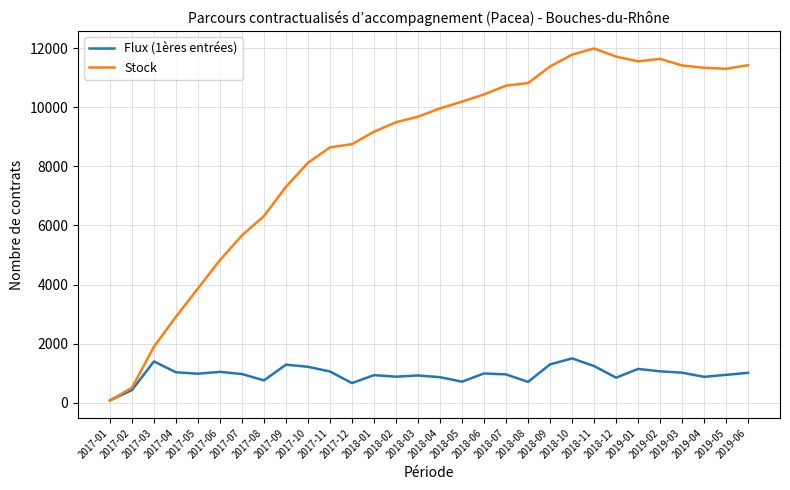

Which series has the largest range (max minus min)?

Stock